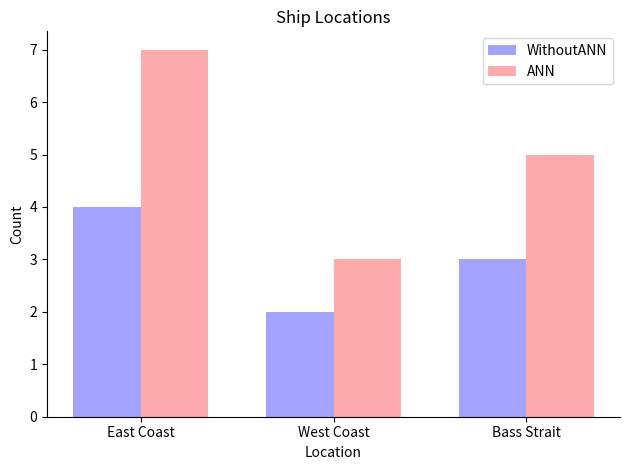

Count the number of categories in the chart.

3